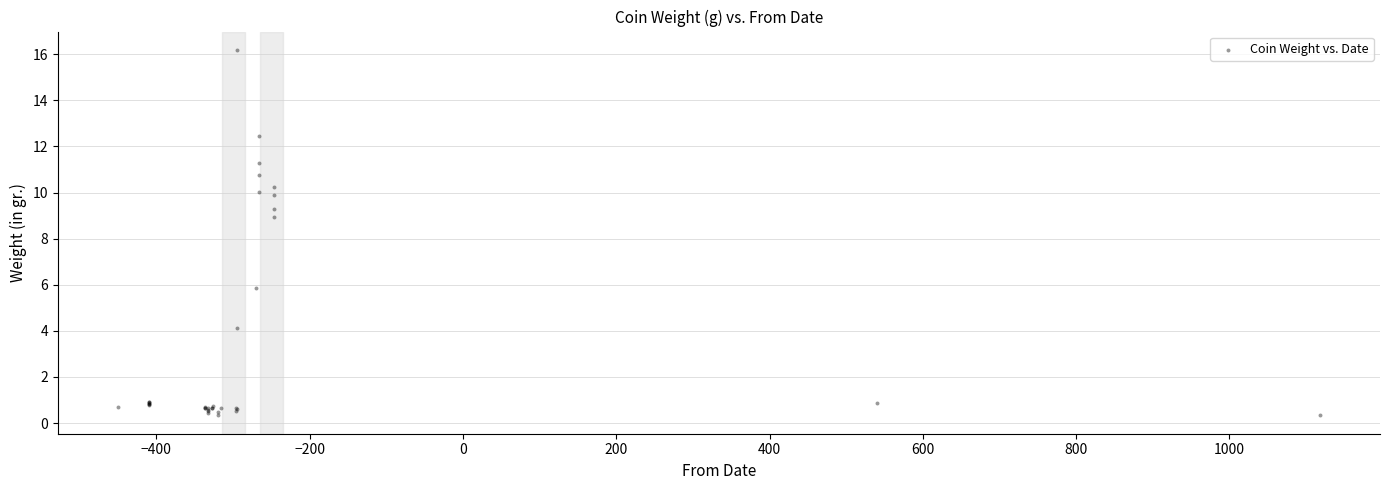

What Y value in the scatter plot is closest to 8?

9.0